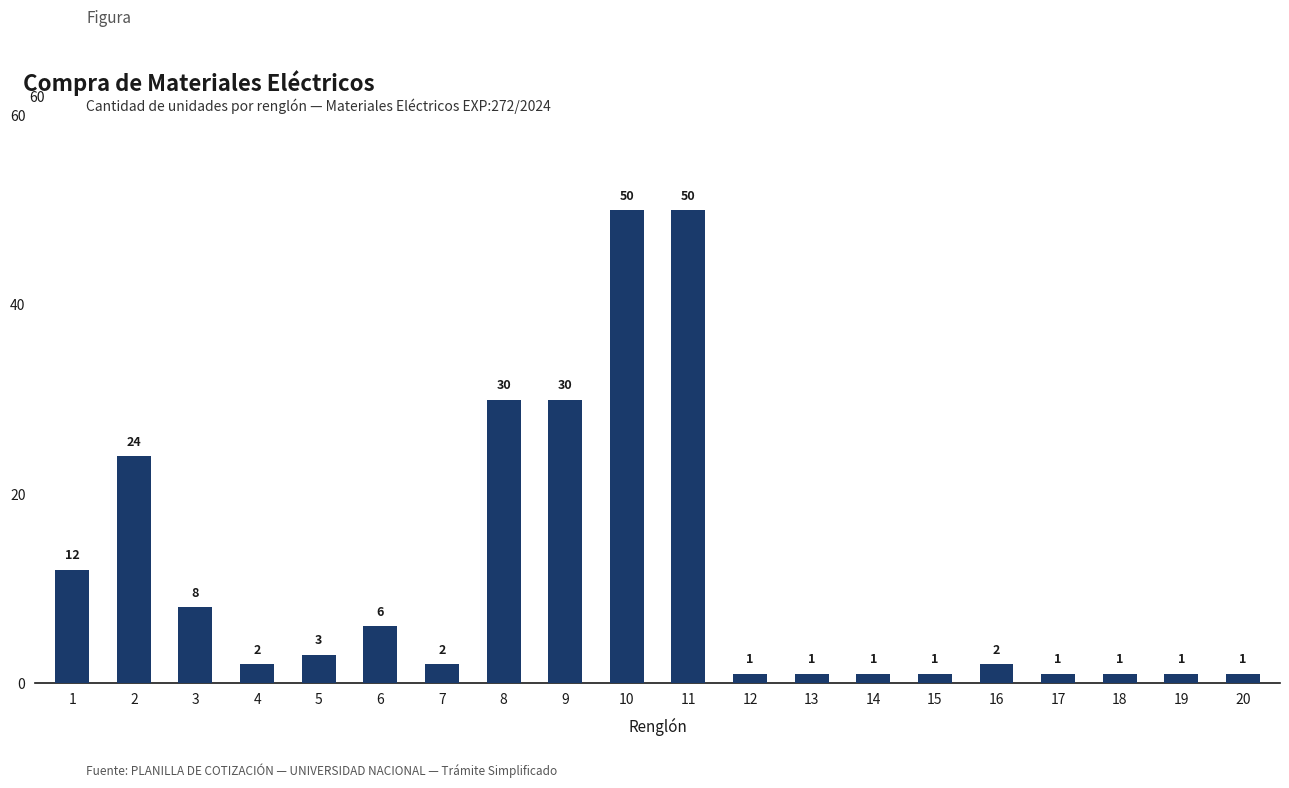

Where does the data first go above 2?

1